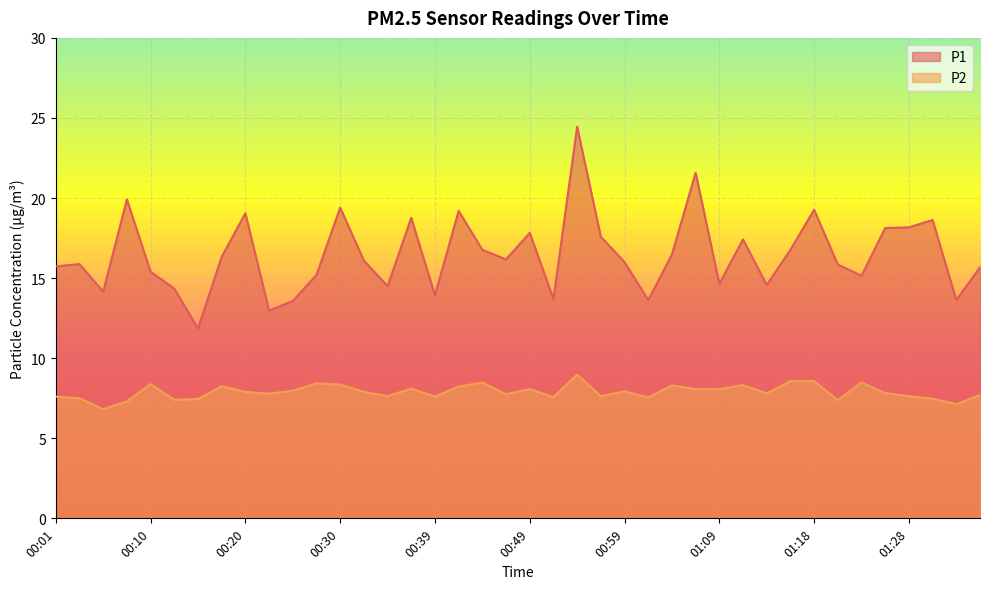

What is the maximum value shown in the chart?

24.4